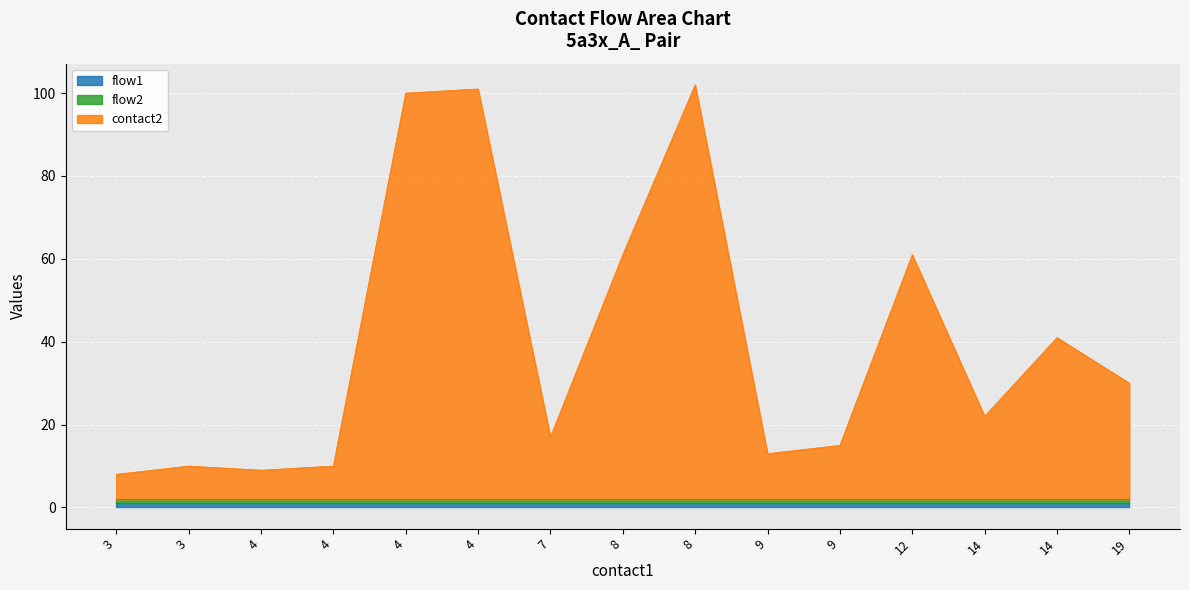

What is the value of the contact2 point at the 1st from the left?

6